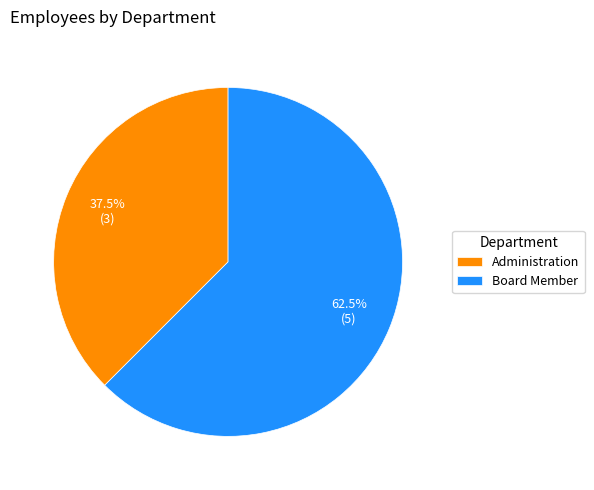

How many segments does this pie chart have?

2